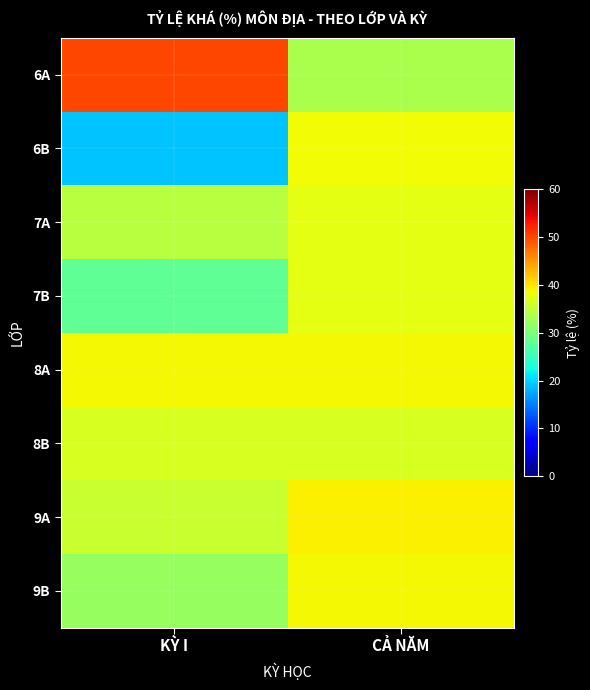

What is the greatest value displayed?

50.0